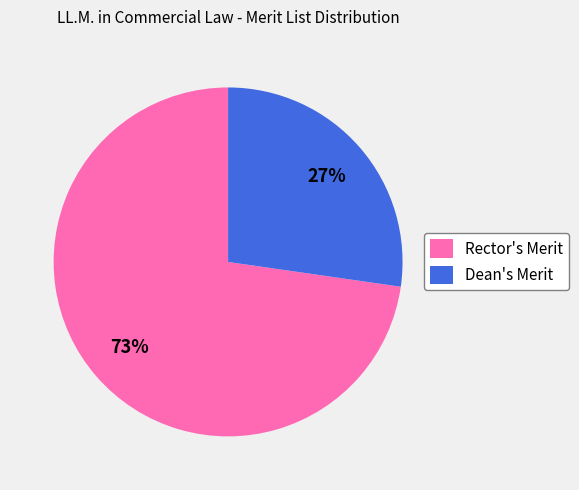

To the nearest percent, what is the average slice percentage?

50%